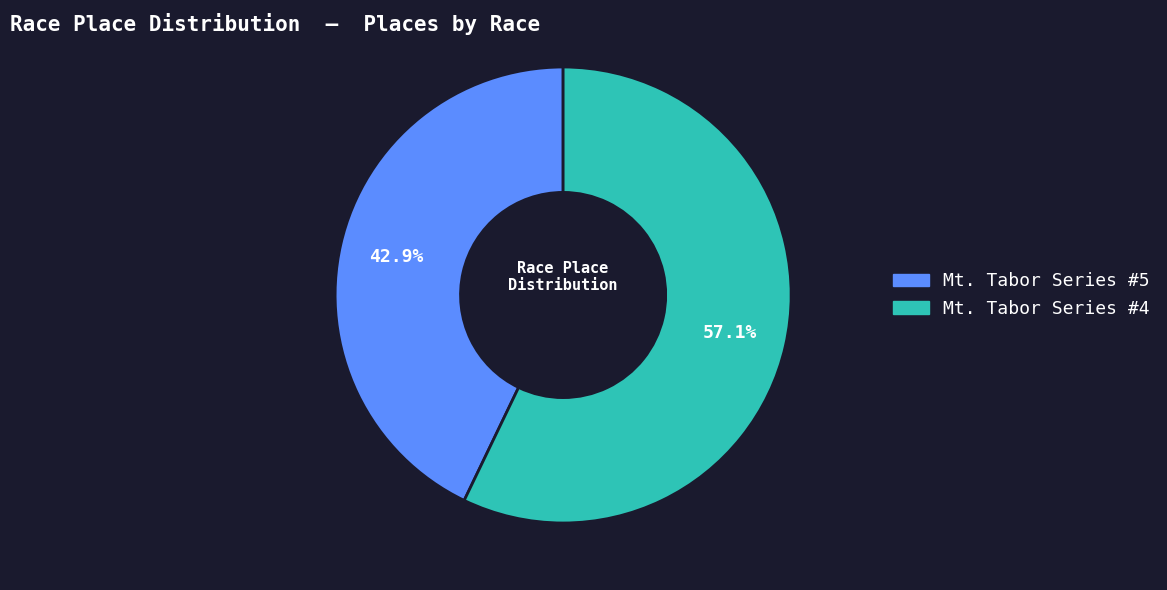

What portion of the pie excludes Mt. Tabor Series #4?

42.9%